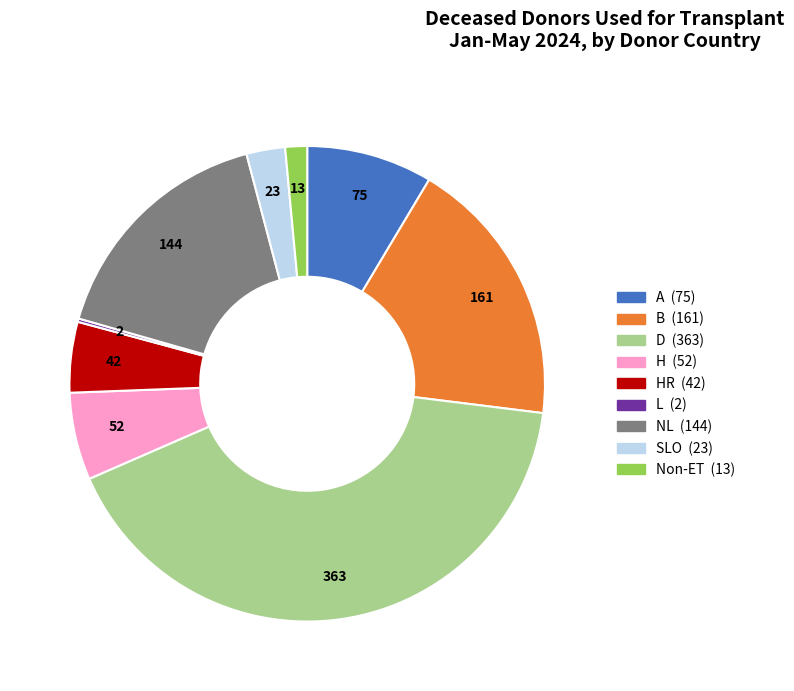

Does any single category account for the majority?

No